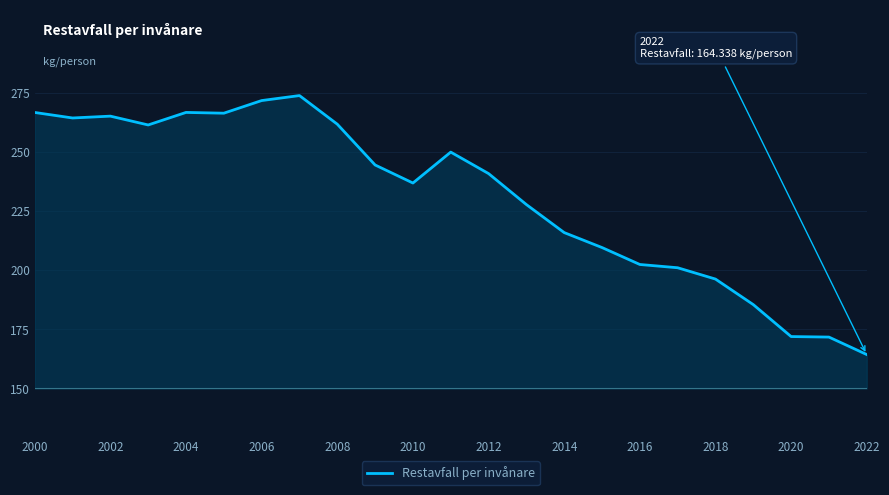

What is the highest value of the Restavfall per invånare series?

273.7